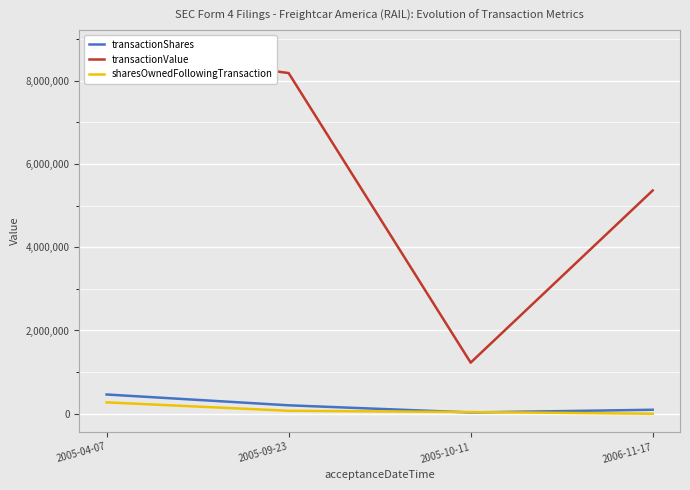

What is the label of the 4th point from the right?

2005-04-07